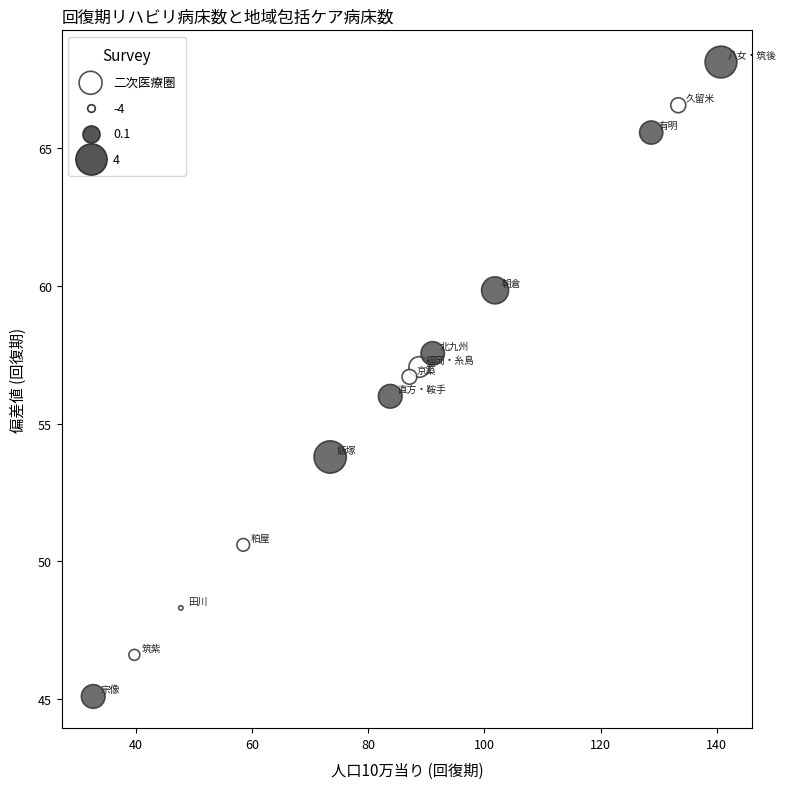

What is the range of Y values (max minus min)?

23.0